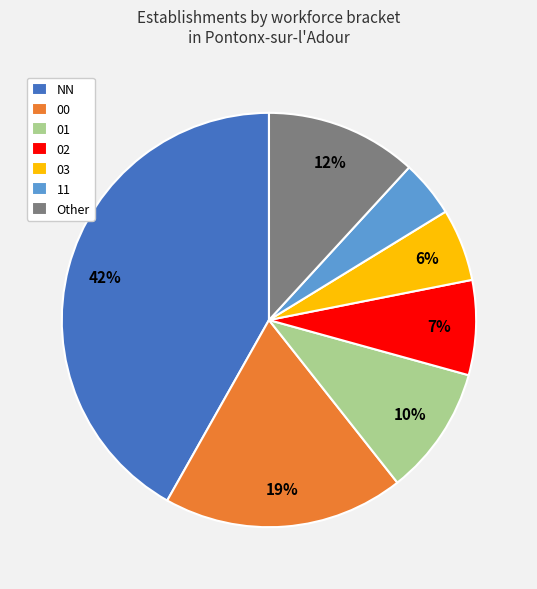

True or false: 00 accounts for 19% of the total.

True